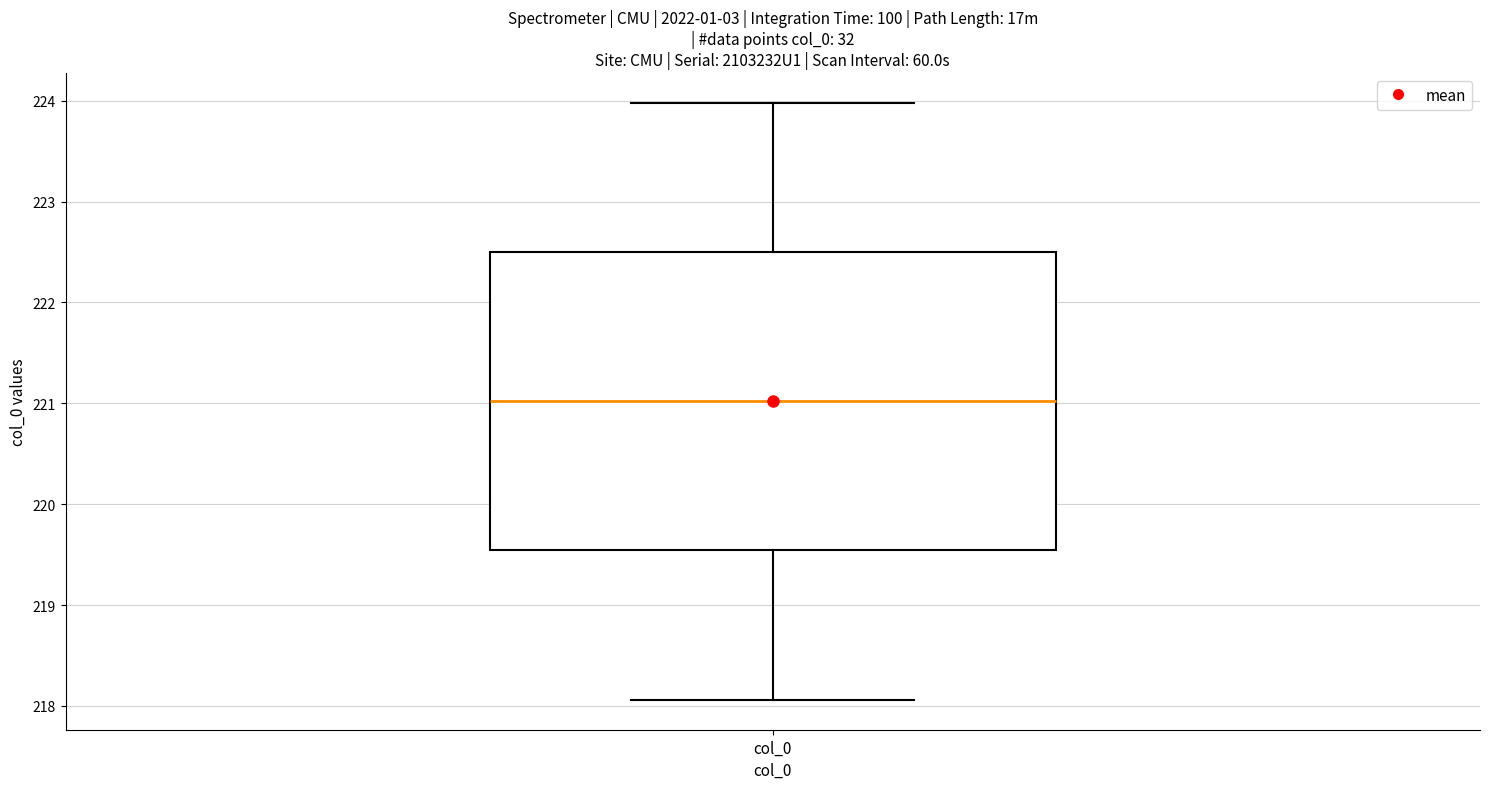

Read this box plot against the y-axis: the position of the median line, the range covered by the box, and the ends of both whiskers. The values are not printed on the chart, so give them approximately, as read against the axis.

median 221.0, box 219.5 to 222.5, whiskers 218.1 to 224.0